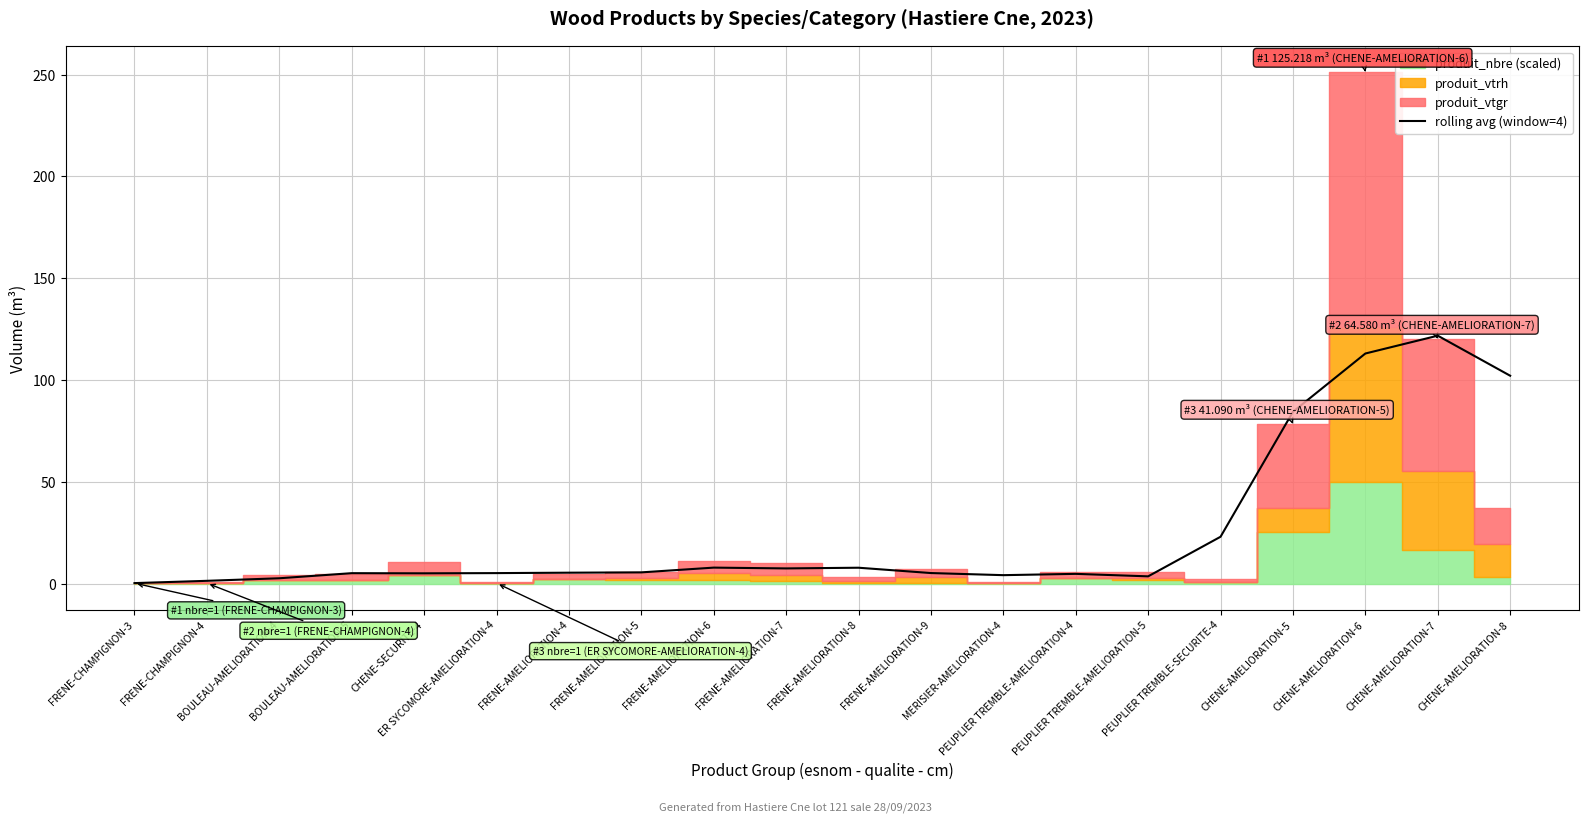

The chart shows a value of 8.1 at FRENE-AMELIORATION-6. True or false?

True